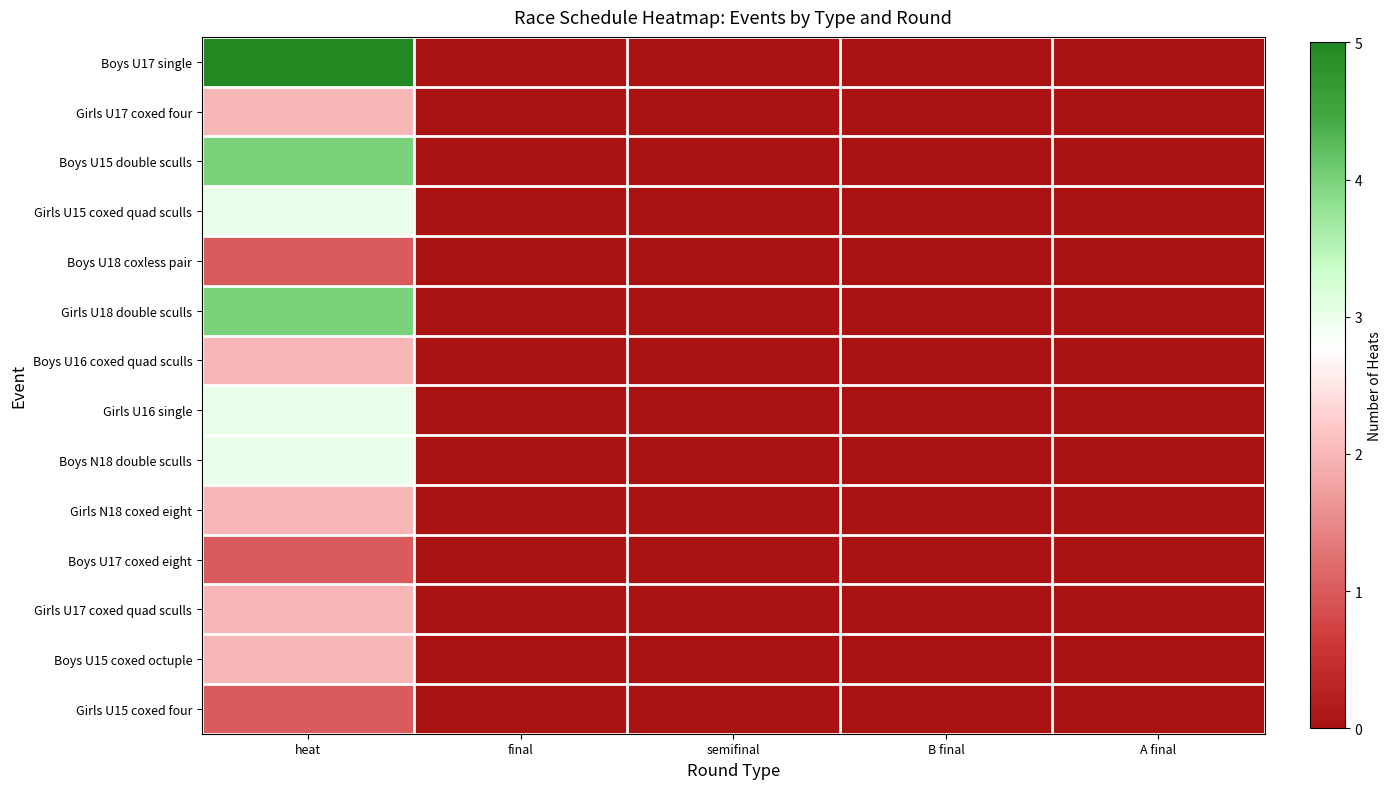

Which series has the widest spread of values?

Boys U17 single